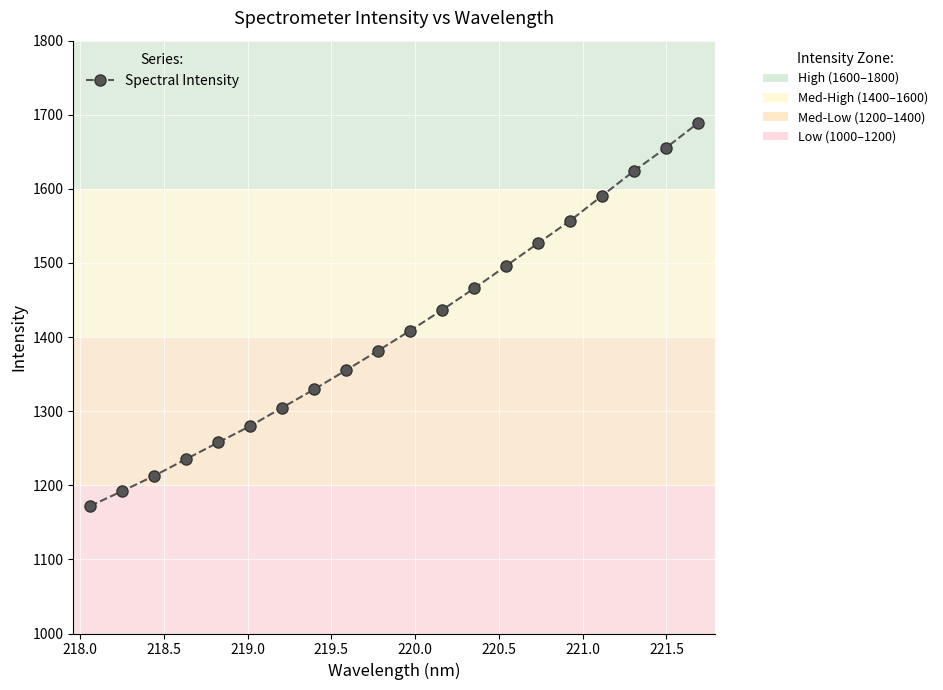

What is the value of the 16th point from the left?

1557.2